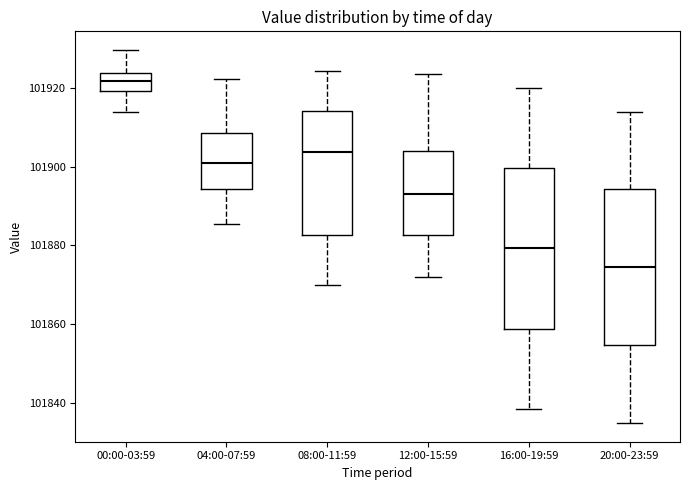

Which box has the lowest median line?

20:00-23:59